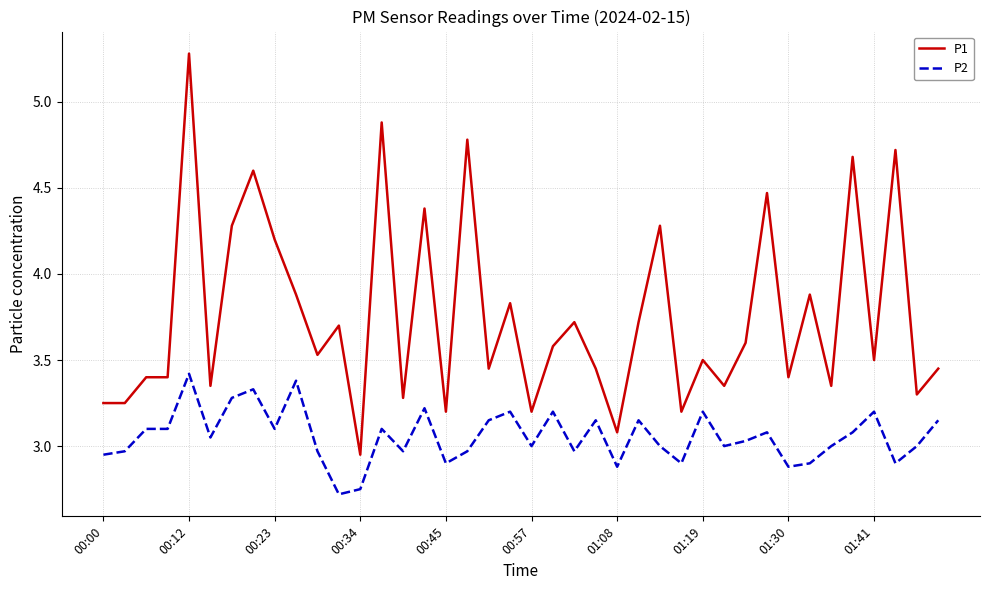

What is the lowest value of the P2 series?

2.7